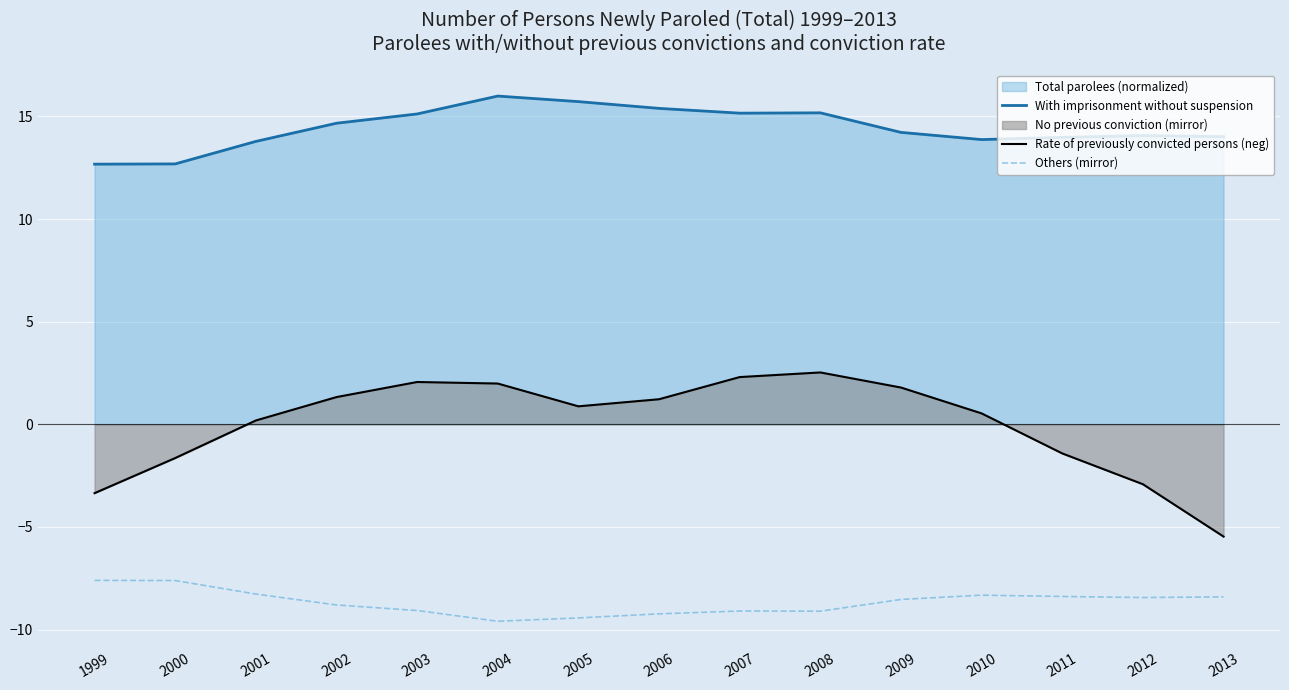

What is the total value across all series at 2004?

8.4